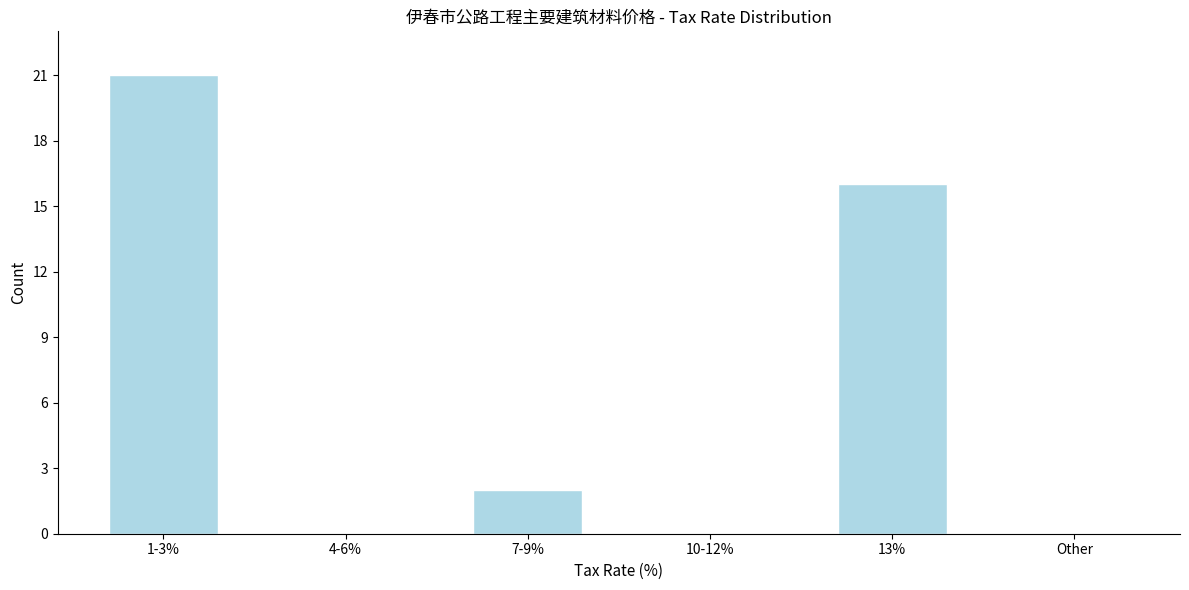

Reading right to left, list all the values displayed in this chart.

Other=0	13%=16	10-12%=0	7-9%=2	4-6%=0	1-3%=21